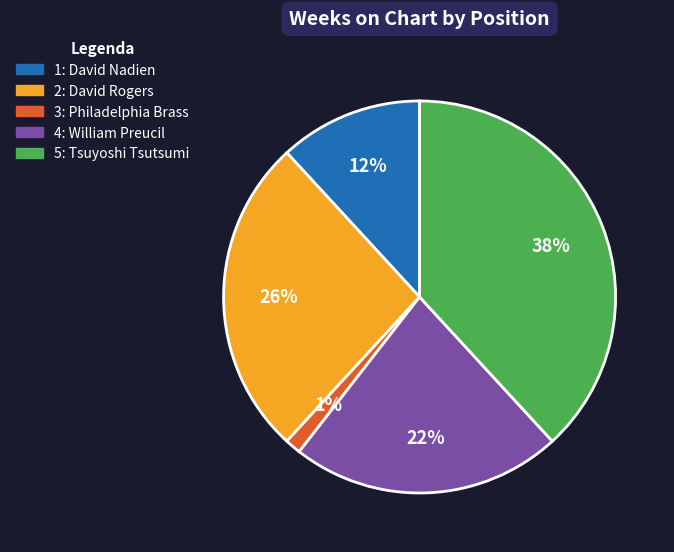

To the nearest percent, what is the difference between the largest and smallest slice percentages?

37%